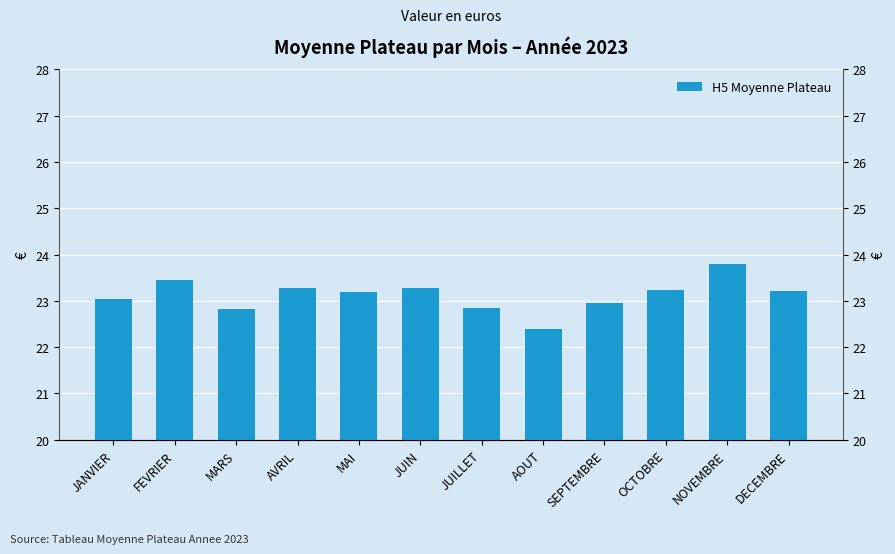

Which category has the highest value across all series?

NOVEMBRE